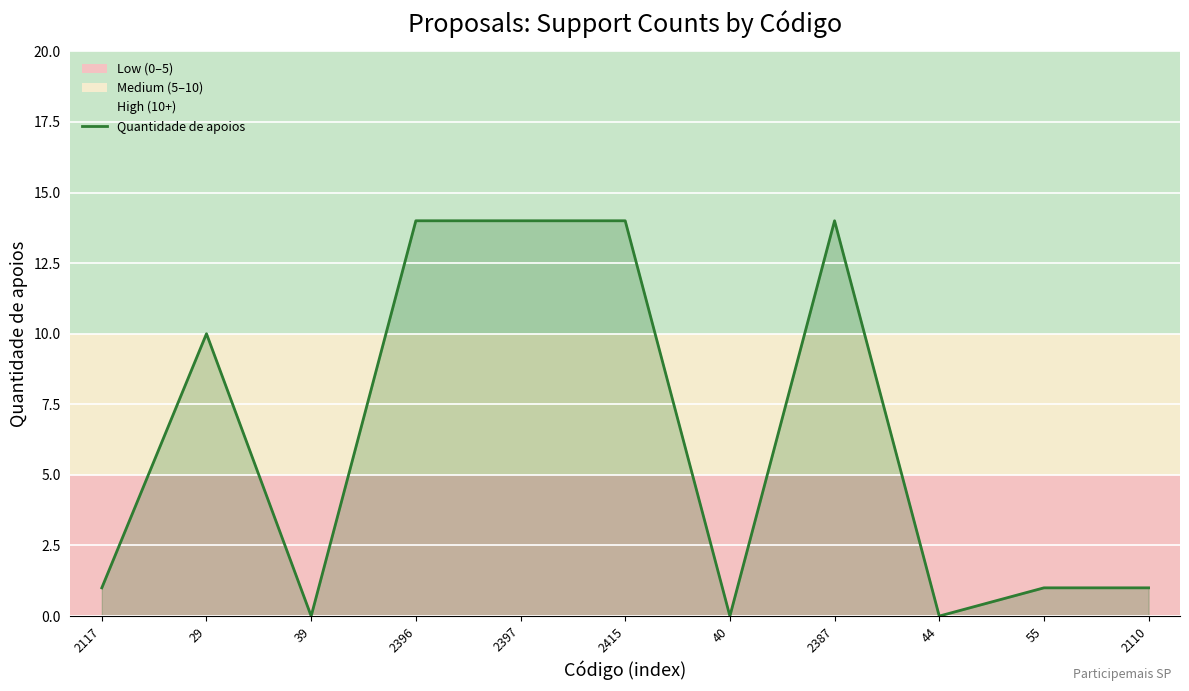

What is the difference between the values at 2415 and 40?

14